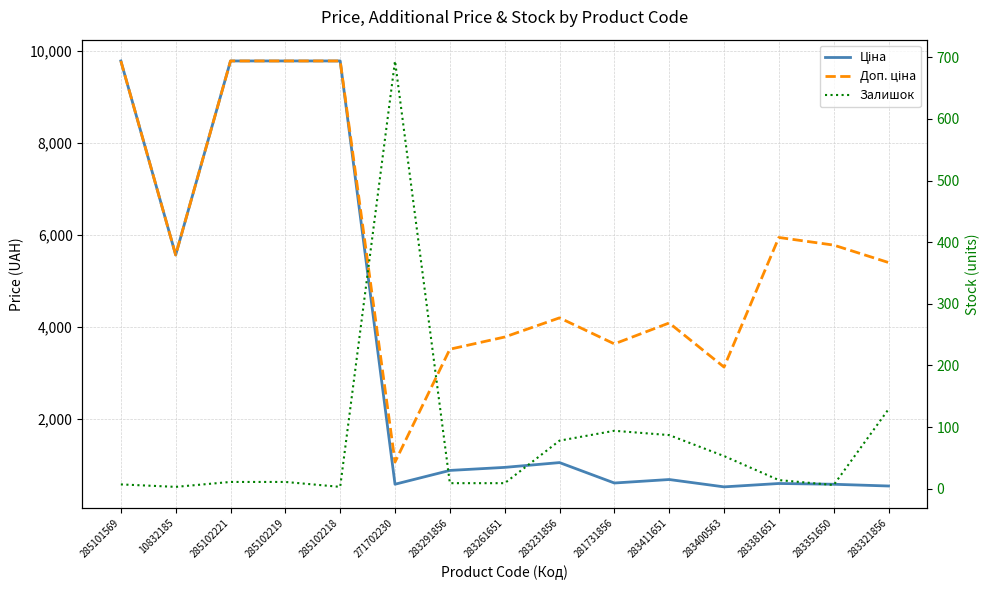

Is it true that Залишок equals 14.4 at 285102219?

False